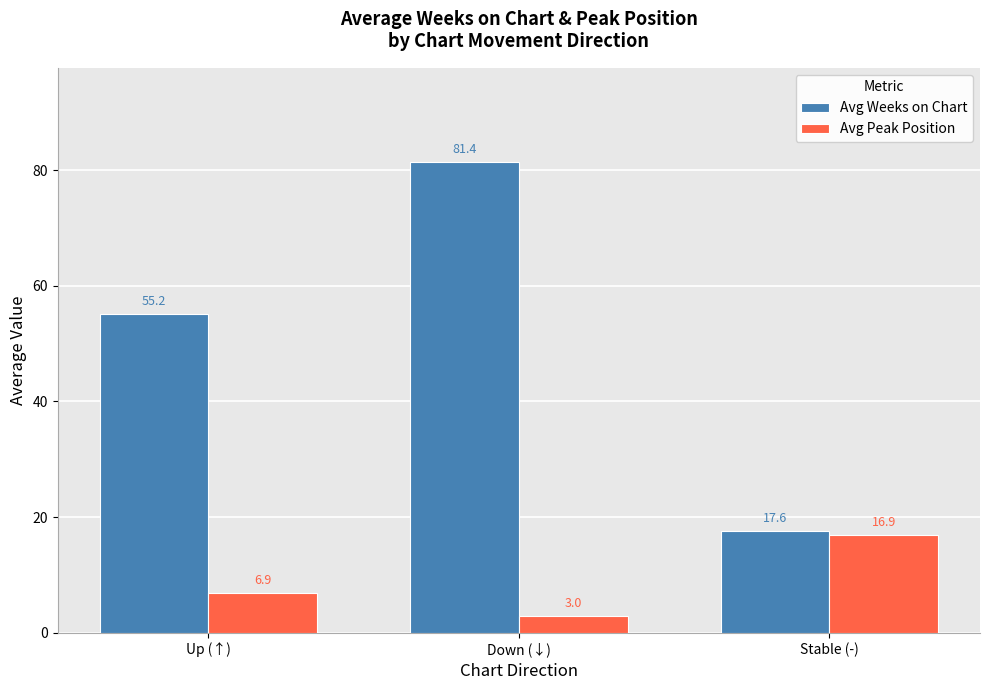

List the series in order of their peak value, lowest first.

Avg Peak Position, Avg Weeks on Chart